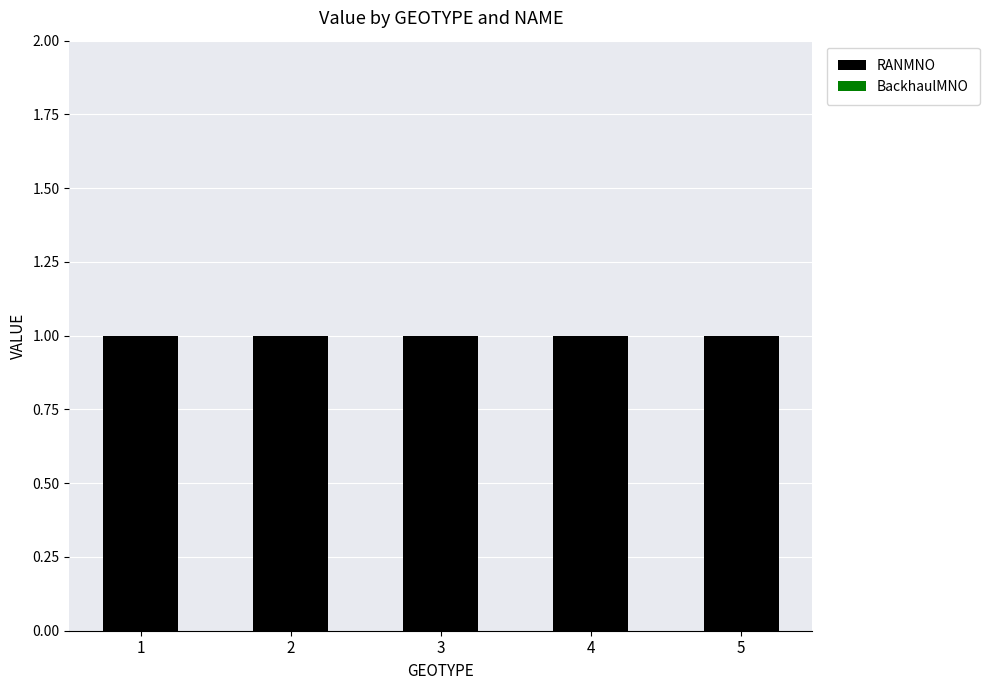

What is the value of the RANMNO bar at the 5th from the left?

1